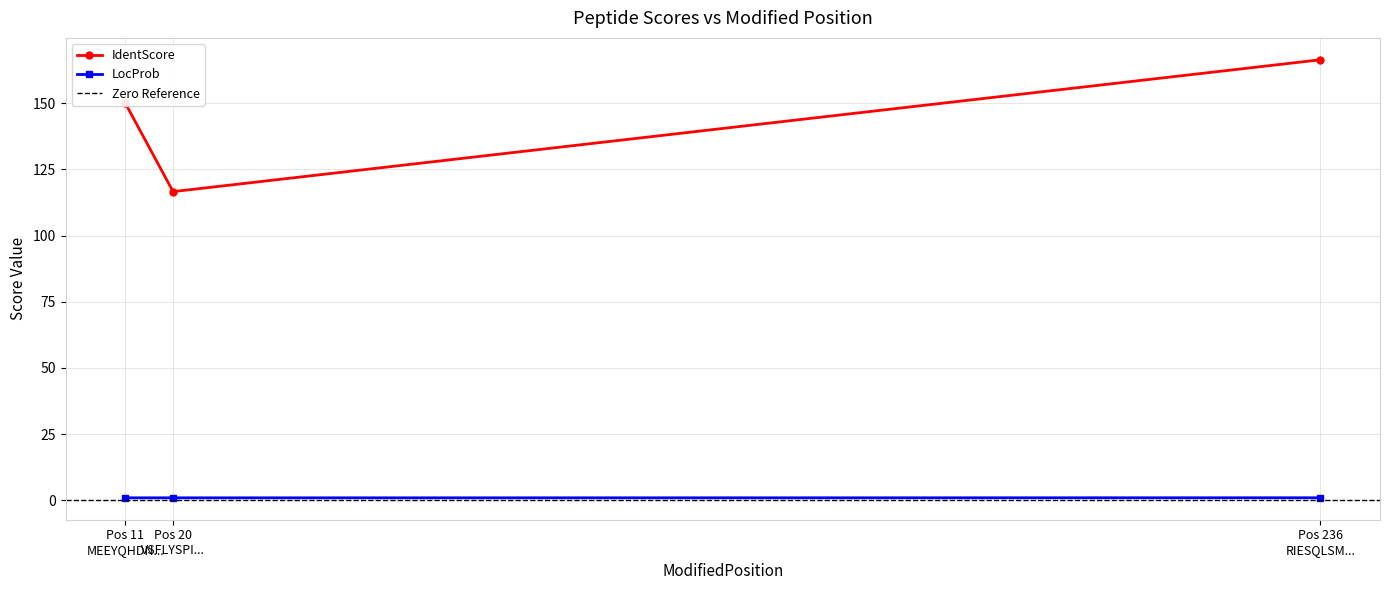

What is the maximum value for LocProb?

1.0